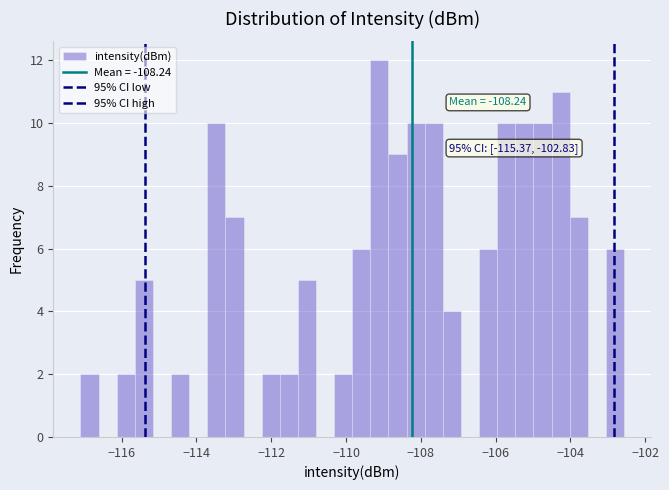

Around what value on the x-axis is the tallest bar? Give the approximate position of its centre, as read against the axis.

-109.2